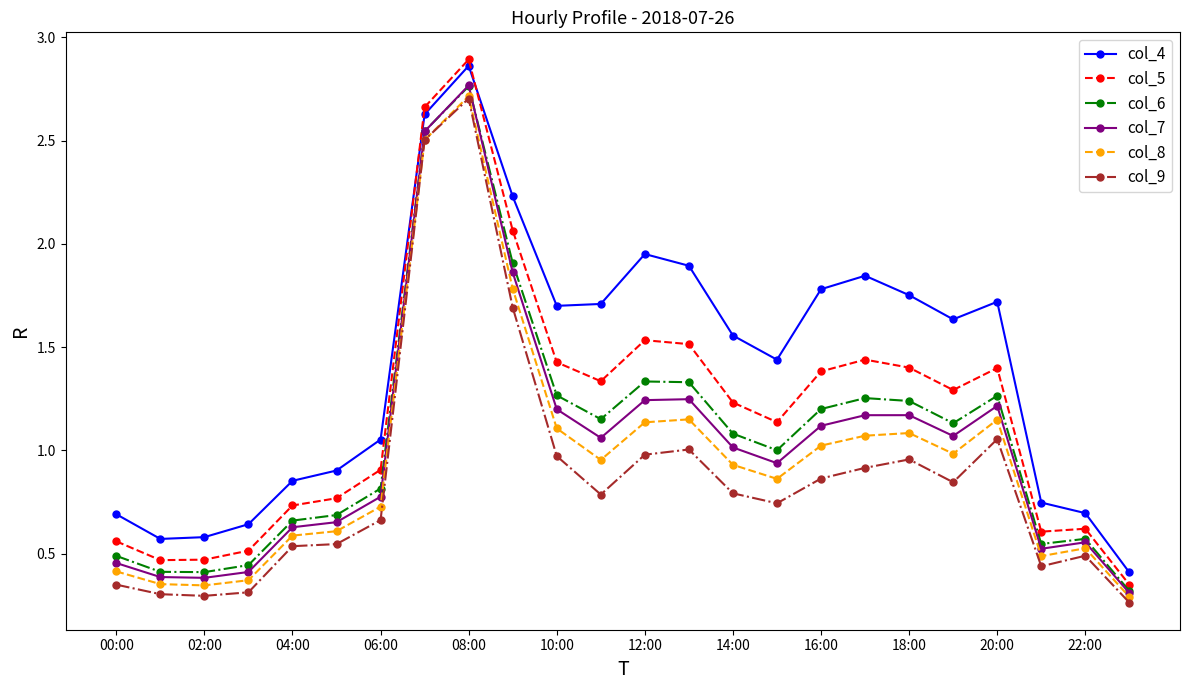

True or false: col_9 and col_5 cross at least once.

False